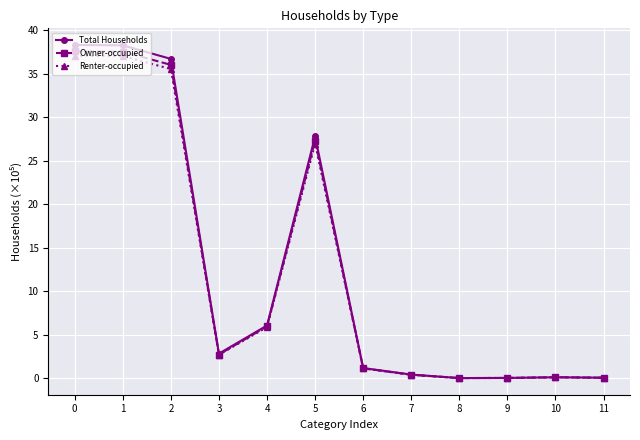

Is the value of Total Households at 0 greater than the value of Renter-occupied at 9?

Yes